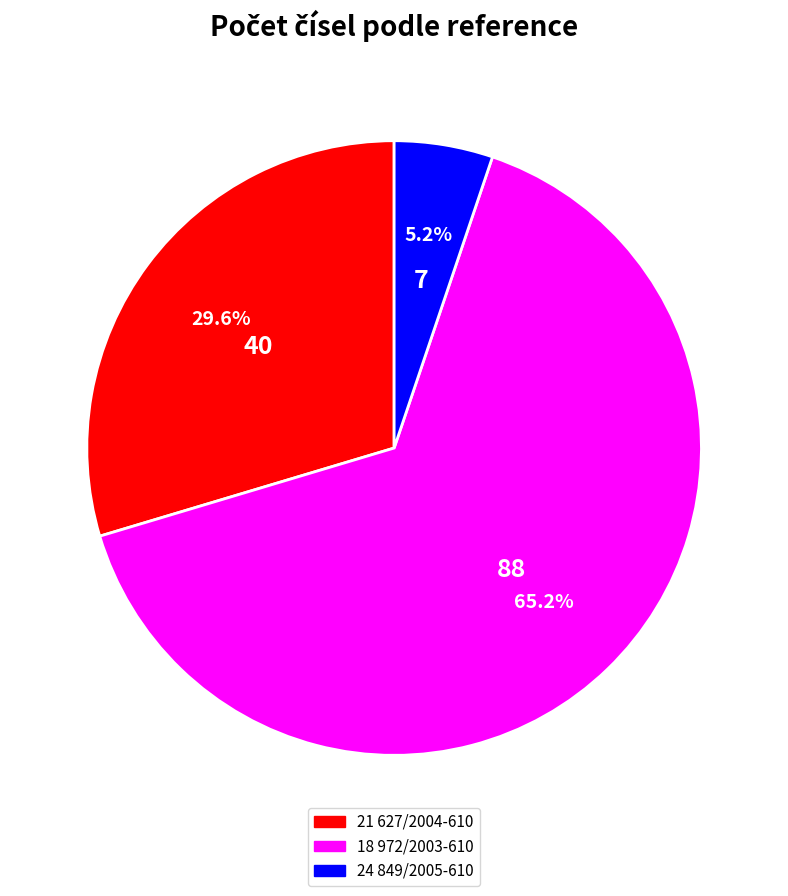

Is there a majority slice in this chart?

Yes